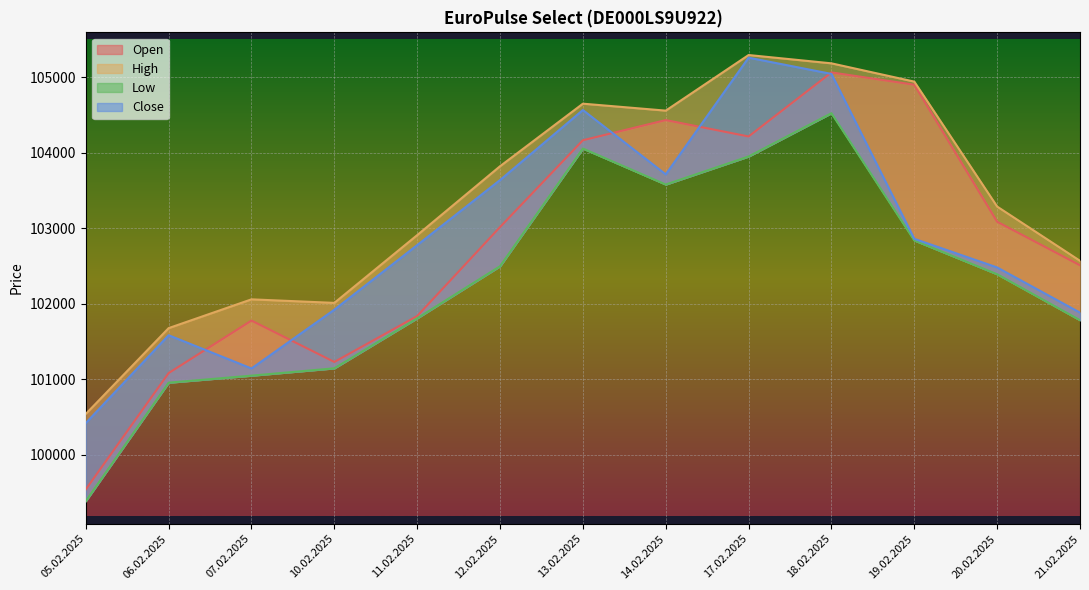

What is the smallest value displayed?

99389